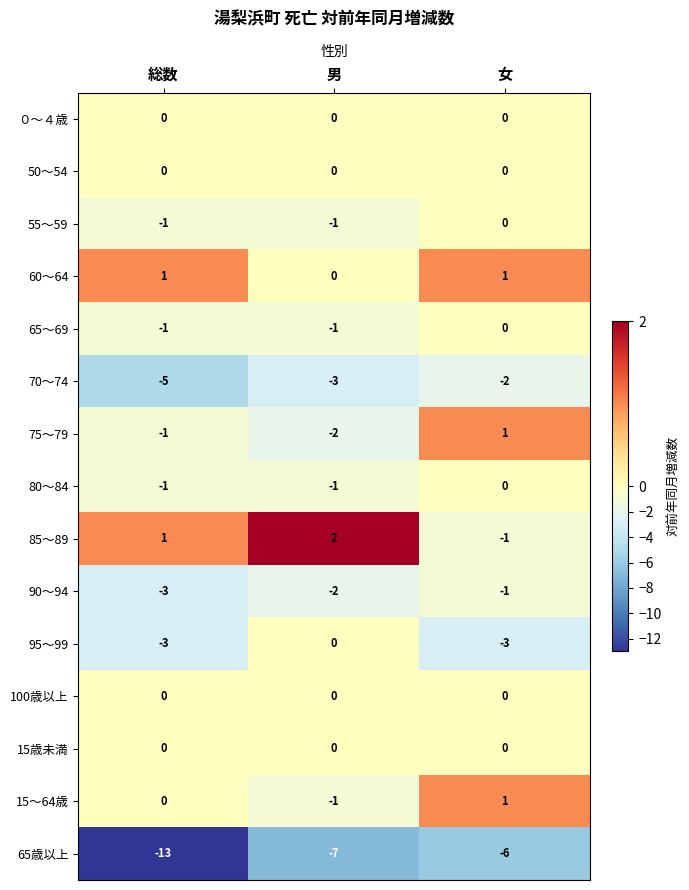

How many 60～64 values are between 0 and 1?

3